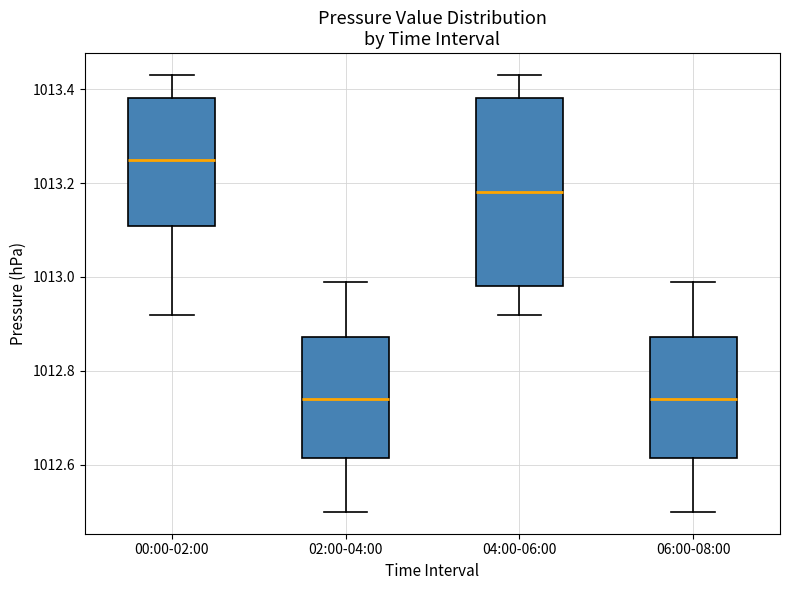

Comparing the boxes themselves (not the whiskers), which one is the tallest?

04:00-06:00